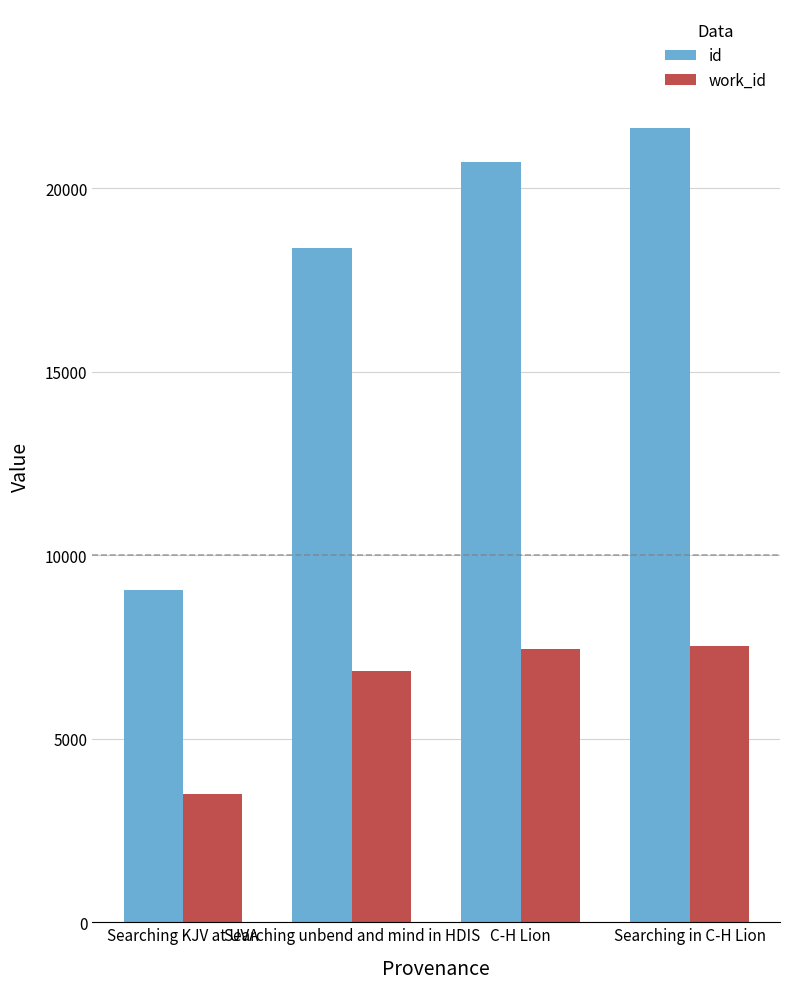

How many values in the work_id series are below 7442?

2